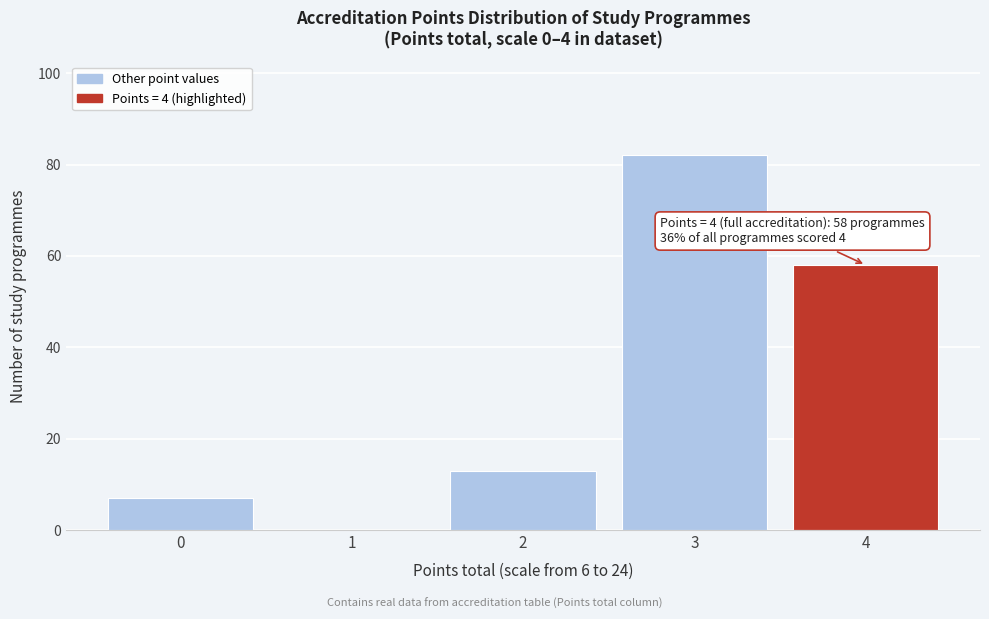

Reading right to left, what are all the values shown in this chart?

4=58	3=82	2=13	1=0	0=7